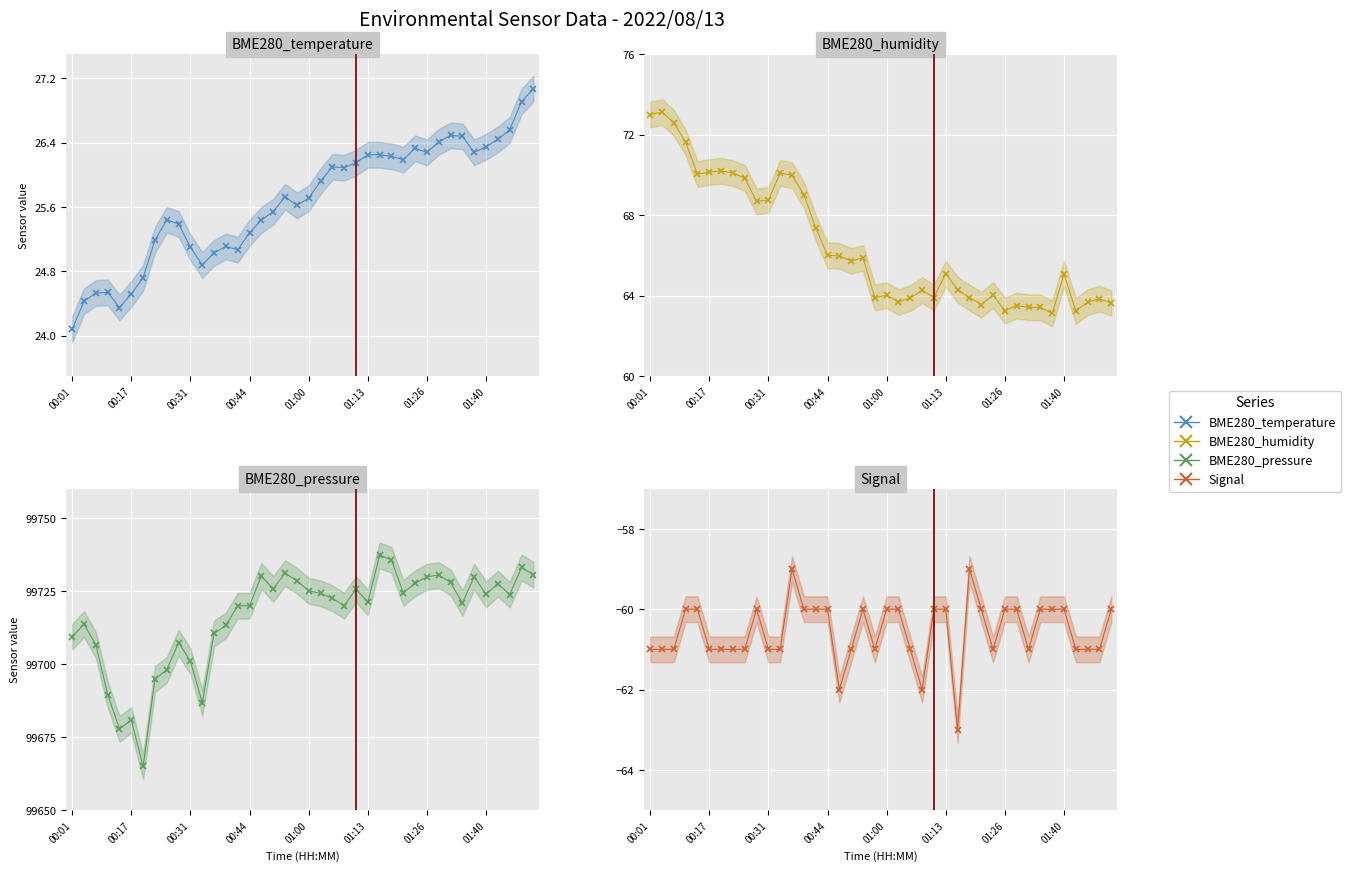

What is the smallest value displayed?

-63.0